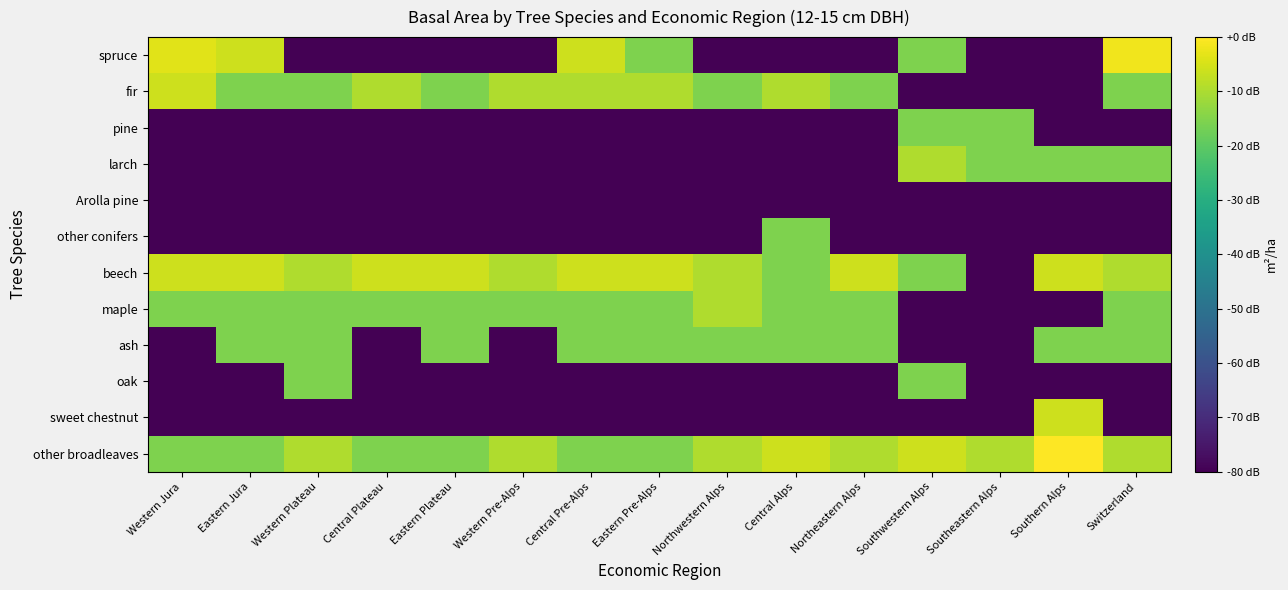

Reading left to right, list all the values displayed in this chart.

spruce: Western Jura=-3.5	Eastern Jura=-6.0	Western Plateau=-80.0	Central Plateau=-80.0	Eastern Plateau=-80.0	Western Pre-Alps=-80.0	Central Pre-Alps=-6.0	Eastern Pre-Alps=-15.6	Northwestern Alps=-80.0	Central Alps=-80.0	Northeastern Alps=-80.0	Southwestern Alps=-15.6	Southeastern Alps=-80.0	Southern Alps=-80.0	Switzerland=-1.6
fir: Western Jura=-6.0	Eastern Jura=-15.6	Western Plateau=-15.6	Central Plateau=-9.5	Eastern Plateau=-15.6	Western Pre-Alps=-9.5	Central Pre-Alps=-9.5	Eastern Pre-Alps=-9.5	Northwestern Alps=-15.6	Central Alps=-9.5	Northeastern Alps=-15.6	Southwestern Alps=-80.0	Southeastern Alps=-80.0	Southern Alps=-80.0	Switzerland=-15.6
pine: Western Jura=-80.0	Eastern Jura=-80.0	Western Plateau=-80.0	Central Plateau=-80.0	Eastern Plateau=-80.0	Western Pre-Alps=-80.0	Central Pre-Alps=-80.0	Eastern Pre-Alps=-80.0	Northwestern Alps=-80.0	Central Alps=-80.0	Northeastern Alps=-80.0	Southwestern Alps=-15.6	Southeastern Alps=-15.6	Southern Alps=-80.0	Switzerland=-80.0
larch: Western Jura=-80.0	Eastern Jura=-80.0	Western Plateau=-80.0	Central Plateau=-80.0	Eastern Plateau=-80.0	Western Pre-Alps=-80.0	Central Pre-Alps=-80.0	Eastern Pre-Alps=-80.0	Northwestern Alps=-80.0	Central Alps=-80.0	Northeastern Alps=-80.0	Southwestern Alps=-9.5	Southeastern Alps=-15.6	Southern Alps=-15.6	Switzerland=-15.6
Arolla pine: Western Jura=-80.0	Eastern Jura=-80.0	Western Plateau=-80.0	Central Plateau=-80.0	Eastern Plateau=-80.0	Western Pre-Alps=-80.0	Central Pre-Alps=-80.0	Eastern Pre-Alps=-80.0	Northwestern Alps=-80.0	Central Alps=-80.0	Northeastern Alps=-80.0	Southwestern Alps=-80.0	Southeastern Alps=-80.0	Southern Alps=-80.0	Switzerland=-80.0
other conifers: Western Jura=-80.0	Eastern Jura=-80.0	Western Plateau=-80.0	Central Plateau=-80.0	Eastern Plateau=-80.0	Western Pre-Alps=-80.0	Central Pre-Alps=-80.0	Eastern Pre-Alps=-80.0	Northwestern Alps=-80.0	Central Alps=-15.6	Northeastern Alps=-80.0	Southwestern Alps=-80.0	Southeastern Alps=-80.0	Southern Alps=-80.0	Switzerland=-80.0
beech: Western Jura=-6.0	Eastern Jura=-6.0	Western Plateau=-9.5	Central Plateau=-6.0	Eastern Plateau=-6.0	Western Pre-Alps=-9.5	Central Pre-Alps=-6.0	Eastern Pre-Alps=-6.0	Northwestern Alps=-9.5	Central Alps=-15.6	Northeastern Alps=-6.0	Southwestern Alps=-15.6	Southeastern Alps=-80.0	Southern Alps=-6.0	Switzerland=-9.5
maple: Western Jura=-15.6	Eastern Jura=-15.6	Western Plateau=-15.6	Central Plateau=-15.6	Eastern Plateau=-15.6	Western Pre-Alps=-15.6	Central Pre-Alps=-15.6	Eastern Pre-Alps=-15.6	Northwestern Alps=-9.5	Central Alps=-15.6	Northeastern Alps=-15.6	Southwestern Alps=-80.0	Southeastern Alps=-80.0	Southern Alps=-80.0	Switzerland=-15.6
ash: Western Jura=-80.0	Eastern Jura=-15.6	Western Plateau=-15.6	Central Plateau=-80.0	Eastern Plateau=-15.6	Western Pre-Alps=-80.0	Central Pre-Alps=-15.6	Eastern Pre-Alps=-15.6	Northwestern Alps=-15.6	Central Alps=-15.6	Northeastern Alps=-15.6	Southwestern Alps=-80.0	Southeastern Alps=-80.0	Southern Alps=-15.6	Switzerland=-15.6
oak: Western Jura=-80.0	Eastern Jura=-80.0	Western Plateau=-15.6	Central Plateau=-80.0	Eastern Plateau=-80.0	Western Pre-Alps=-80.0	Central Pre-Alps=-80.0	Eastern Pre-Alps=-80.0	Northwestern Alps=-80.0	Central Alps=-80.0	Northeastern Alps=-80.0	Southwestern Alps=-15.6	Southeastern Alps=-80.0	Southern Alps=-80.0	Switzerland=-80.0
sweet chestnut: Western Jura=-80.0	Eastern Jura=-80.0	Western Plateau=-80.0	Central Plateau=-80.0	Eastern Plateau=-80.0	Western Pre-Alps=-80.0	Central Pre-Alps=-80.0	Eastern Pre-Alps=-80.0	Northwestern Alps=-80.0	Central Alps=-80.0	Northeastern Alps=-80.0	Southwestern Alps=-80.0	Southeastern Alps=-80.0	Southern Alps=-6.0	Switzerland=-80.0
other broadleaves: Western Jura=-15.6	Eastern Jura=-15.6	Western Plateau=-9.5	Central Plateau=-15.6	Eastern Plateau=-15.6	Western Pre-Alps=-9.5	Central Pre-Alps=-15.6	Eastern Pre-Alps=-15.6	Northwestern Alps=-9.5	Central Alps=-6.0	Northeastern Alps=-9.5	Southwestern Alps=-6.0	Southeastern Alps=-9.5	Southern Alps=0.0	Switzerland=-9.5